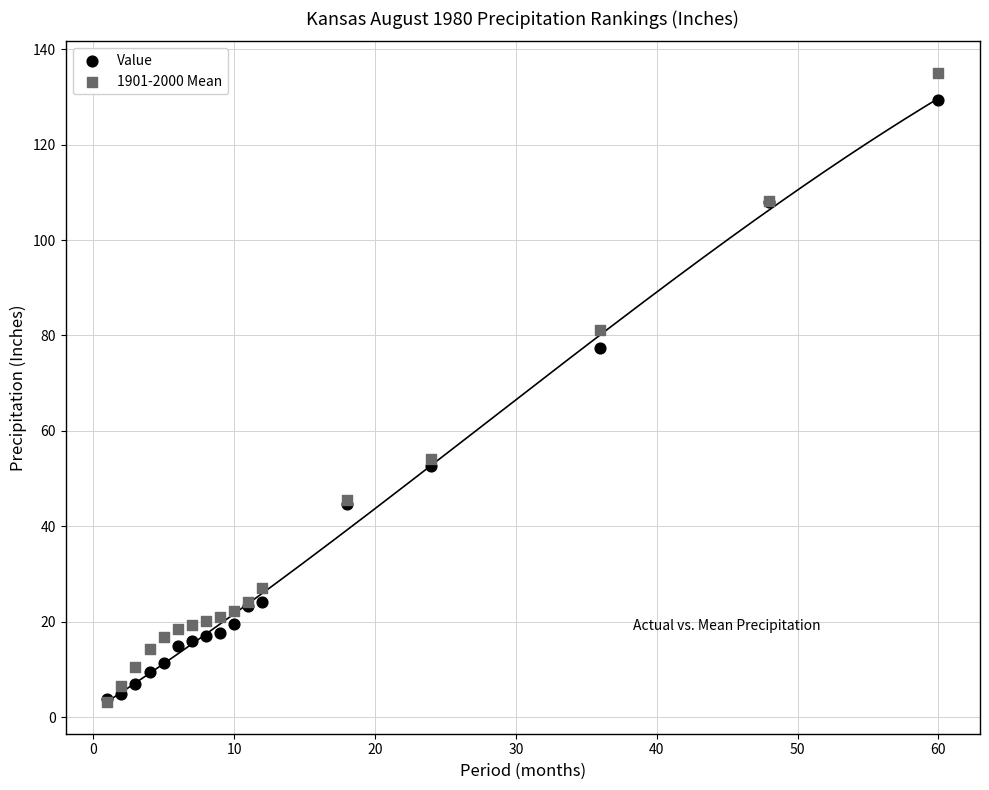

Across all series, what Y value is closest to 69?

77.5